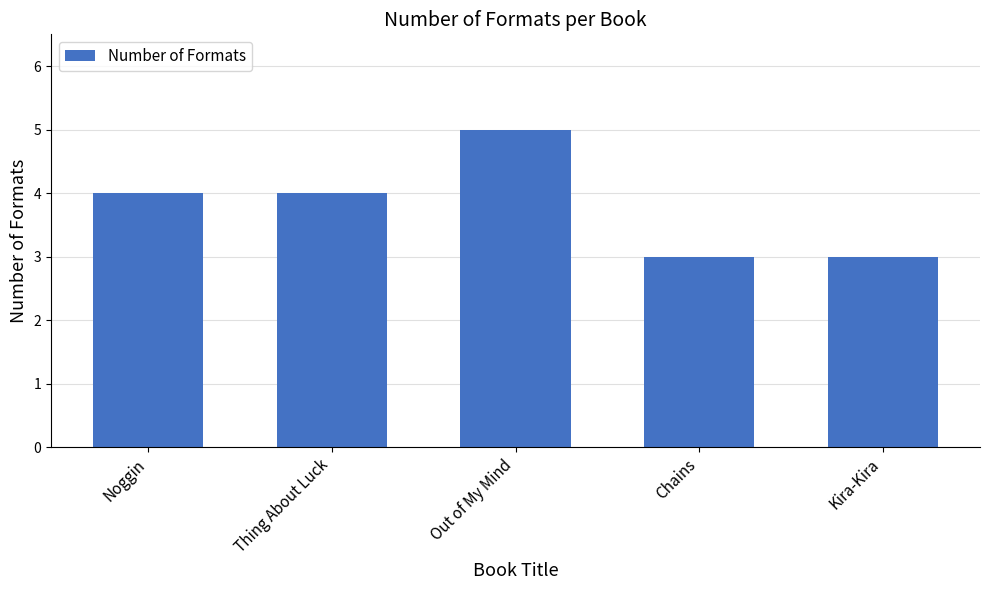

What is the ratio of the value at Thing About Luck to the value at Chains?

1.3